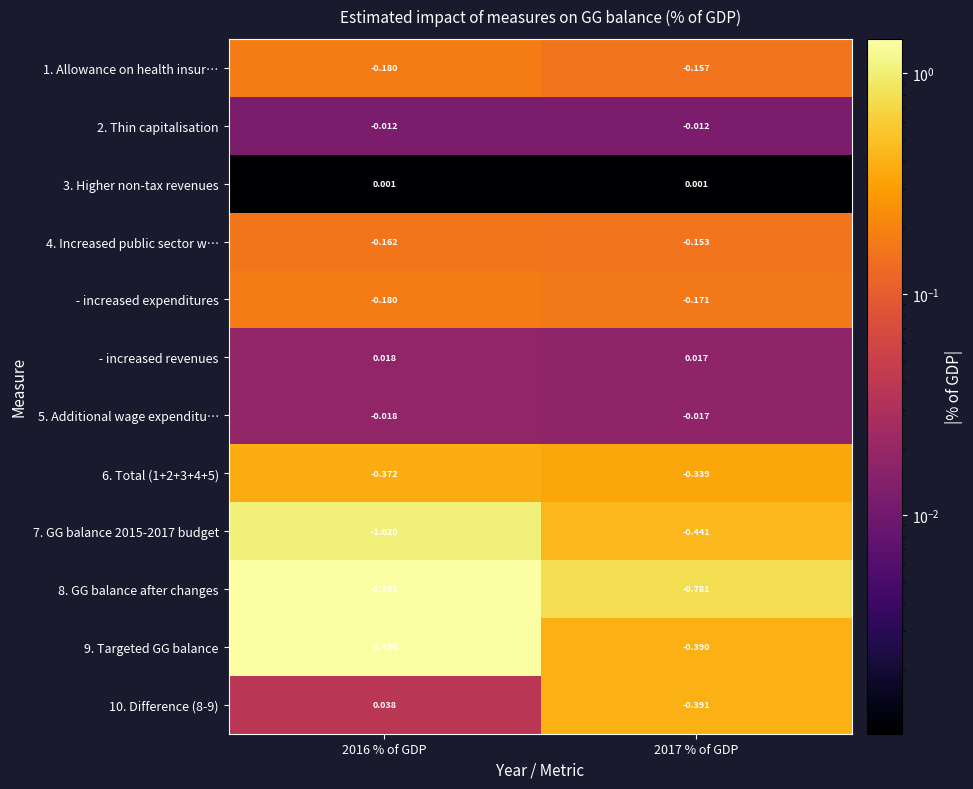

Between 2016 % of GDP and 2017 % of GDP, which series saw the biggest shift?

9. Targeted GG balance